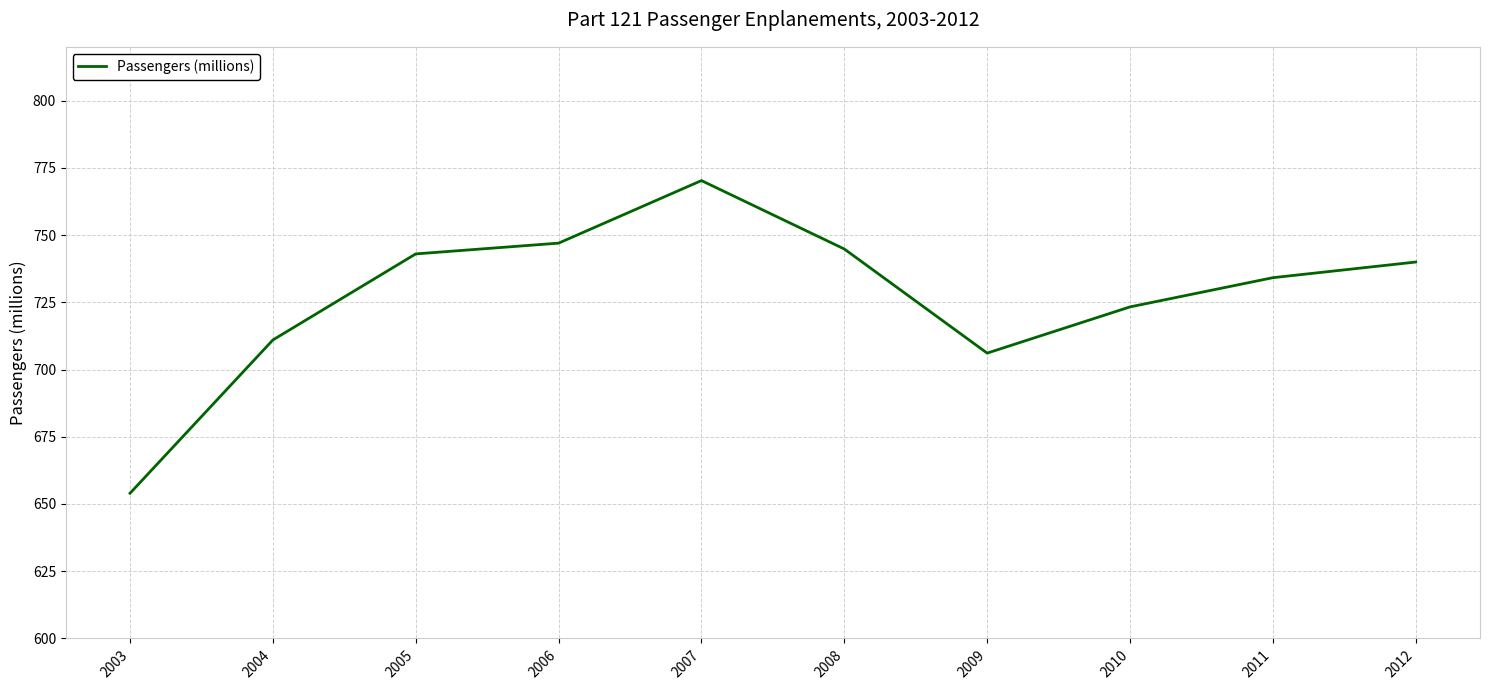

How many lines are shown in the chart?

1